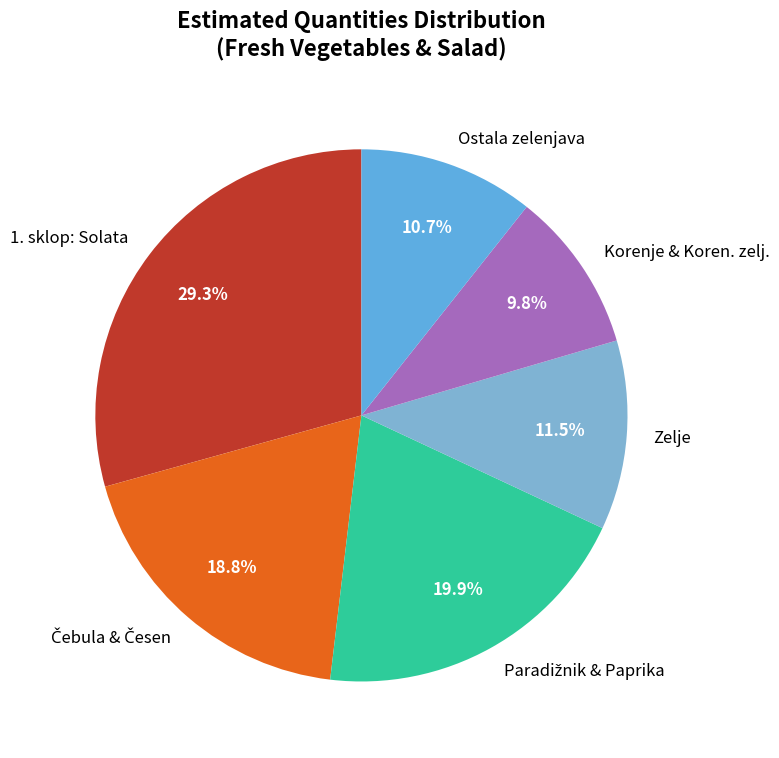

Does Zelje account for over 50% of the chart?

No